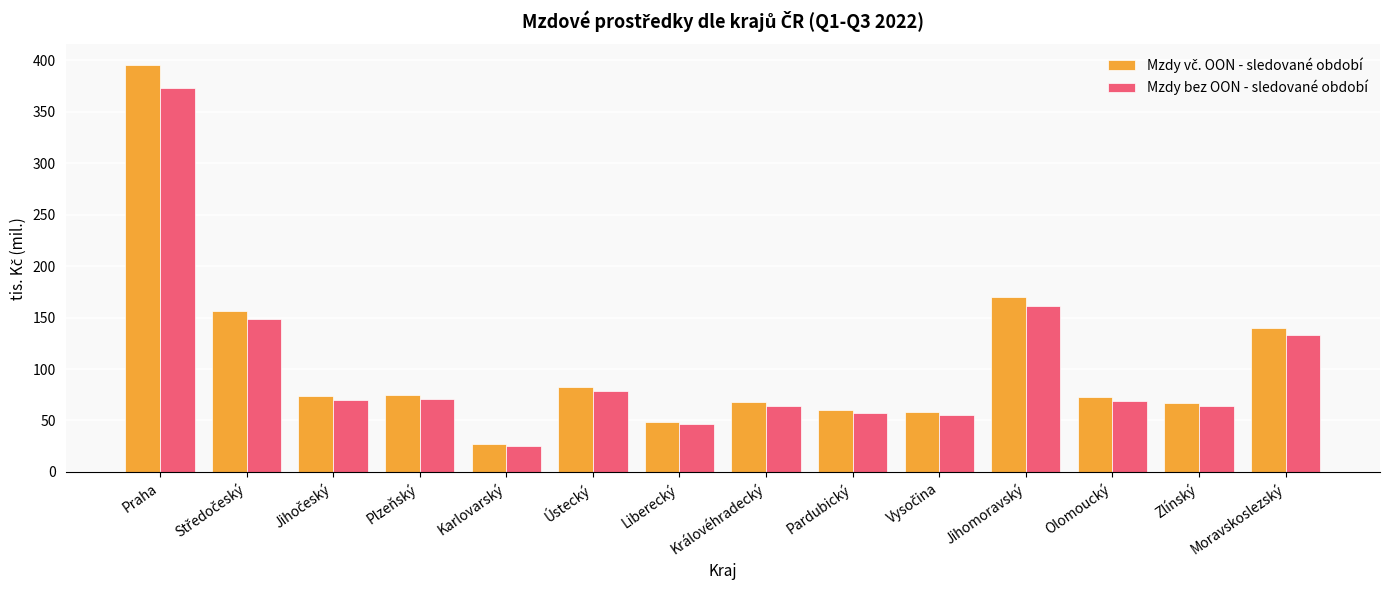

The Mzdy bez OON - sledované období series shows 76.1 at Liberecký. True or false?

False